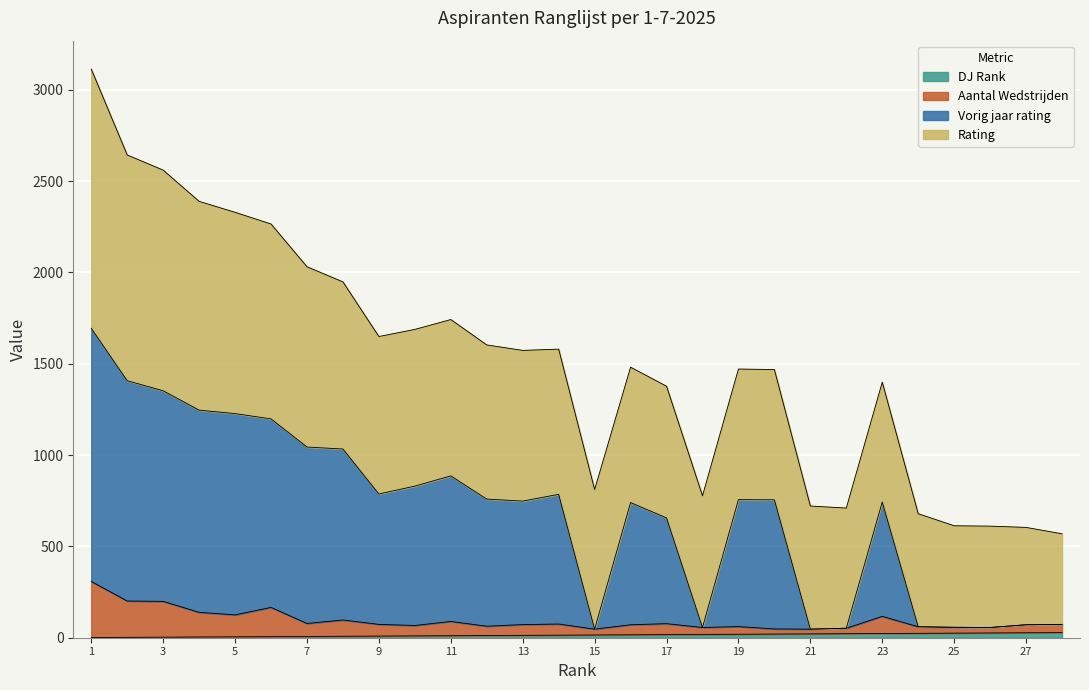

Rank the categories by DJ value from highest to lowest.

28, 27, 26, 25, 24, 23, 22, 21, 20, 19, 18, 17, 16, 15, 14, 13, 12, 11, 10, 9, 8, 7, 6, 5, 4, 3, 2, 1